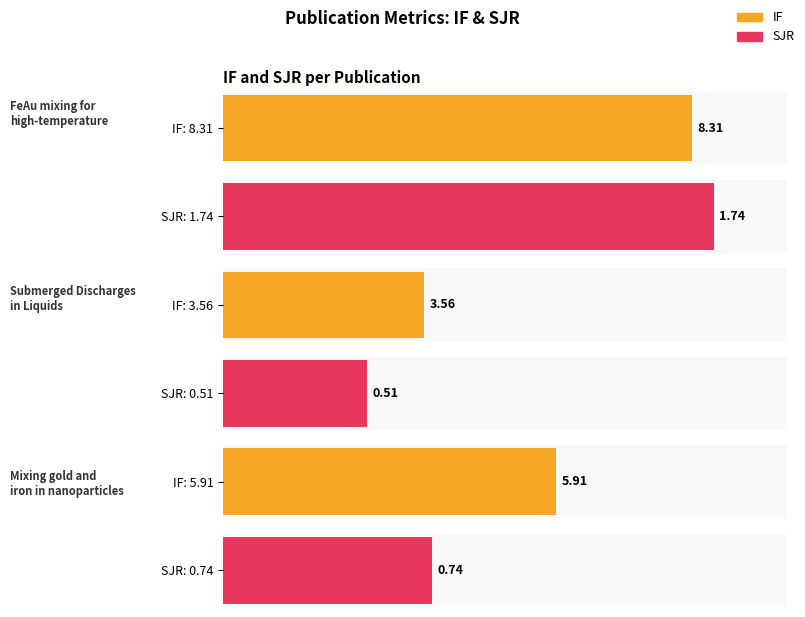

Rank the series by their average value, from highest to lowest.

IF, SJR